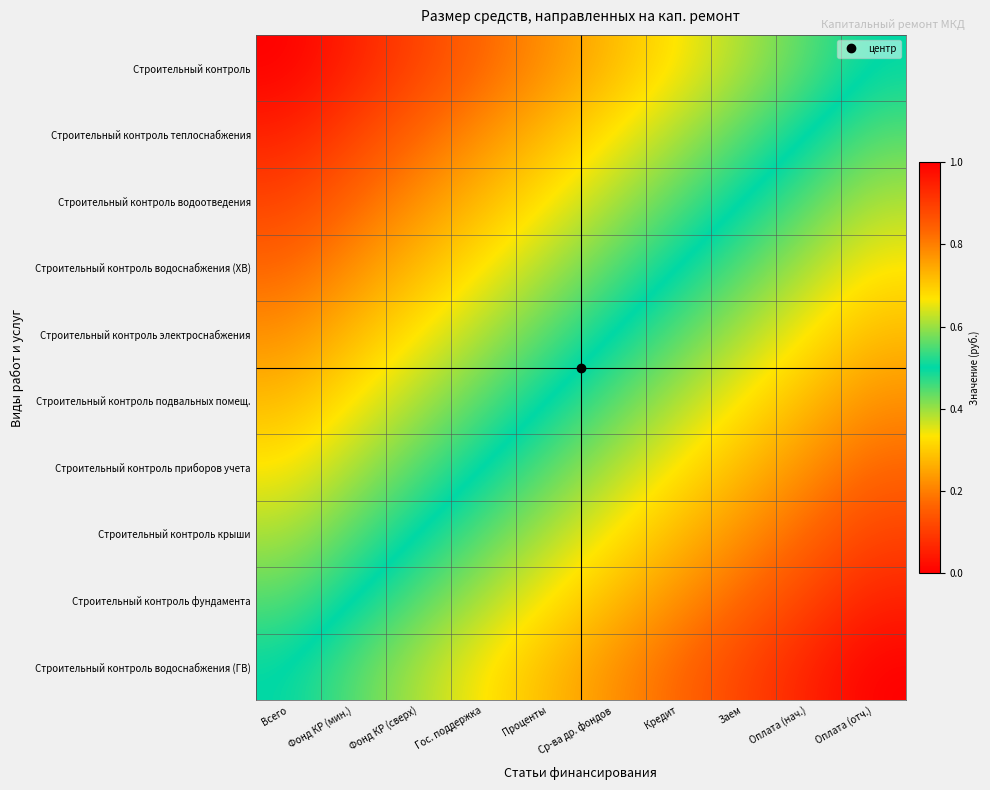

At which category is the sum across all series the highest?

Оплата (отч.)